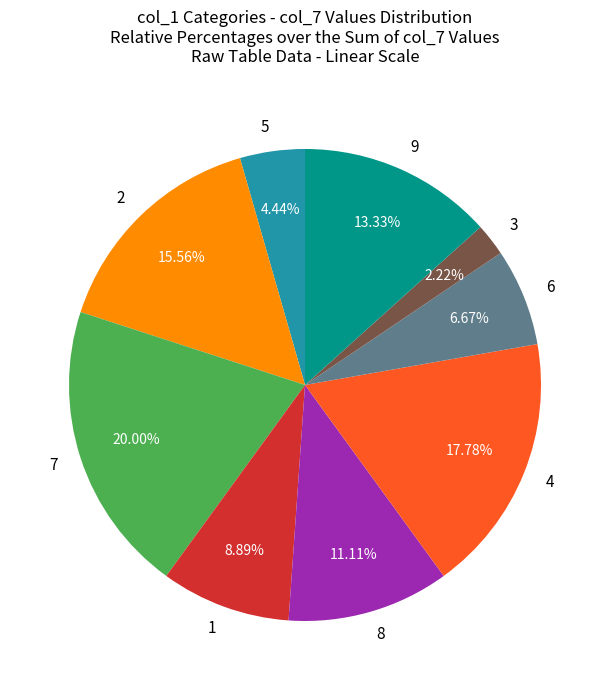

To the nearest percent, what is the difference between the largest and smallest slice percentages?

18%